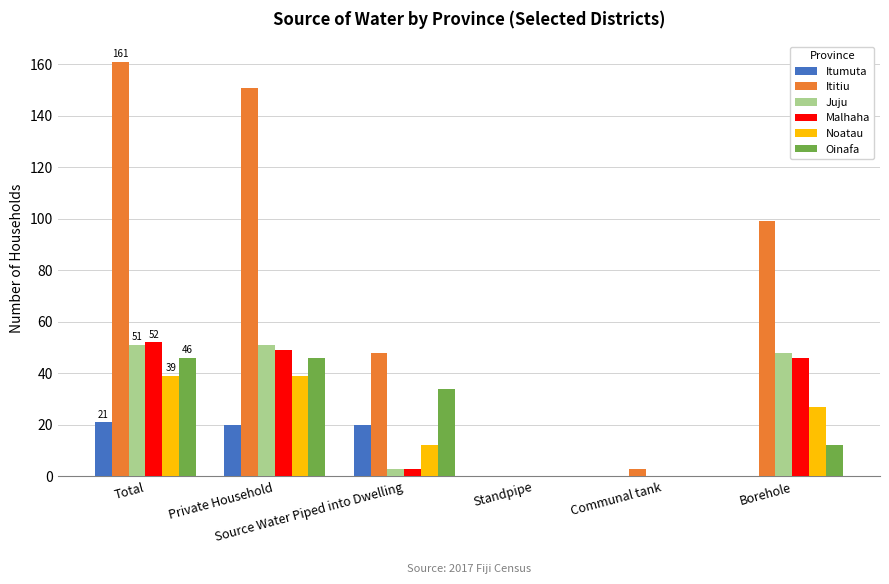

How many data points does each series have?

6